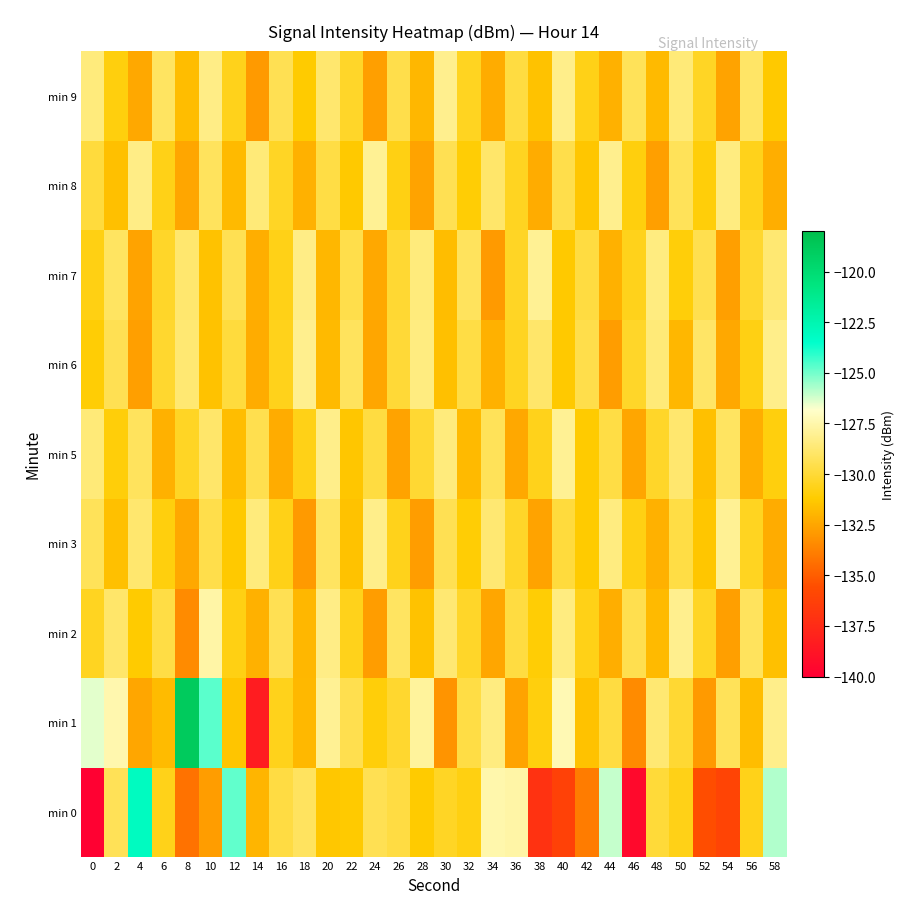

Reading left to right, transcribe all the data shown in this chart.

min 0: 0=-139.9	2=-129.3	4=-123.1	6=-130.6	8=-134.3	10=-132.8	12=-124.8	14=-132.0	16=-129.8	18=-129.2	20=-131.3	22=-131.3	24=-129.4	26=-129.8	28=-131.2	30=-130.4	32=-130.8	34=-127.5	36=-127.6	38=-137.1	40=-136.2	42=-133.9	44=-126.1	46=-139.4	48=-129.9	50=-130.7	52=-135.6	54=-136.0	56=-130.7	58=-125.8
min 1: 0=-126.4	2=-127.5	4=-132.5	6=-131.8	8=-118.9	10=-124.7	12=-131.4	14=-138.3	16=-130.6	18=-131.9	20=-128.0	22=-129.5	24=-131.0	26=-130.2	28=-127.8	30=-133.1	32=-129.7	34=-128.4	36=-132.6	38=-130.9	40=-127.3	42=-131.5	44=-129.8	46=-133.4	48=-128.7	50=-130.1	52=-132.9	54=-129.3	56=-131.7	58=-128.2
min 2: 0=-130.5	2=-128.9	4=-131.2	6=-129.7	8=-133.4	10=-127.6	12=-130.8	14=-132.1	16=-129.4	18=-131.9	20=-128.3	22=-130.6	24=-132.8	26=-129.1	28=-131.5	30=-128.7	32=-130.3	34=-132.5	36=-129.8	38=-131.1	40=-128.4	42=-130.7	44=-132.2	46=-129.5	48=-131.8	50=-128.1	52=-130.4	54=-132.7	56=-129.2	58=-131.6
min 3: 0=-129.3	2=-131.6	4=-128.8	6=-130.9	8=-132.4	10=-129.6	12=-131.3	14=-128.5	16=-130.7	18=-132.9	20=-129.1	22=-131.5	24=-128.2	26=-130.6	28=-132.8	30=-129.4	32=-131.1	34=-128.7	36=-130.3	38=-132.6	40=-129.9	42=-131.2	44=-128.4	46=-130.8	48=-132.1	50=-129.7	52=-131.4	54=-128.0	56=-130.5	58=-132.3
min 5: 0=-128.6	2=-131.0	4=-129.2	6=-132.1	8=-130.4	10=-128.9	12=-131.7	14=-129.5	16=-132.3	18=-130.7	20=-128.2	22=-131.4	24=-129.8	26=-132.6	28=-130.1	30=-128.5	32=-131.8	34=-129.3	36=-132.4	38=-130.6	40=-128.0	42=-131.2	44=-129.7	46=-132.5	48=-130.3	50=-128.8	52=-131.6	54=-129.1	56=-132.2	58=-130.9
min 6: 0=-131.1	2=-129.4	4=-132.7	6=-130.2	8=-128.7	10=-131.5	12=-129.9	14=-132.3	16=-130.6	18=-128.1	20=-131.8	22=-129.2	24=-132.5	26=-130.0	28=-128.4	30=-131.6	32=-129.7	34=-132.1	36=-130.5	38=-128.9	40=-131.3	42=-129.6	44=-132.8	46=-130.3	48=-128.6	50=-131.9	52=-129.0	54=-132.4	56=-130.8	58=-128.2
min 7: 0=-130.8	2=-129.1	4=-132.6	6=-130.3	8=-128.8	10=-131.5	12=-129.4	14=-132.2	16=-130.7	18=-128.3	20=-131.9	22=-129.6	24=-132.4	26=-130.1	28=-128.5	30=-131.7	32=-129.2	34=-132.9	36=-130.4	38=-128.0	40=-131.3	42=-129.8	44=-132.1	46=-130.6	48=-128.4	50=-131.0	52=-129.5	54=-132.7	56=-130.2	58=-128.7
min 8: 0=-129.9	2=-131.6	4=-128.3	6=-130.7	8=-132.5	10=-129.2	12=-131.8	14=-128.6	16=-130.4	18=-132.1	20=-129.7	22=-131.3	24=-128.0	26=-130.8	28=-132.6	30=-129.4	32=-131.1	34=-128.9	36=-130.5	38=-132.3	40=-129.6	42=-131.4	44=-128.1	46=-130.9	48=-132.7	50=-129.3	52=-131.0	54=-128.4	56=-130.6	58=-132.2
min 9: 0=-128.5	2=-130.9	4=-132.4	6=-129.1	8=-131.7	10=-128.3	12=-130.6	14=-132.9	16=-129.4	18=-131.2	20=-128.8	22=-130.3	24=-132.7	26=-129.6	28=-131.9	30=-128.1	32=-130.5	34=-132.3	36=-129.8	38=-131.5	40=-128.2	42=-130.7	44=-132.1	46=-129.3	48=-131.8	50=-128.6	52=-130.4	54=-132.6	56=-129.0	58=-131.3